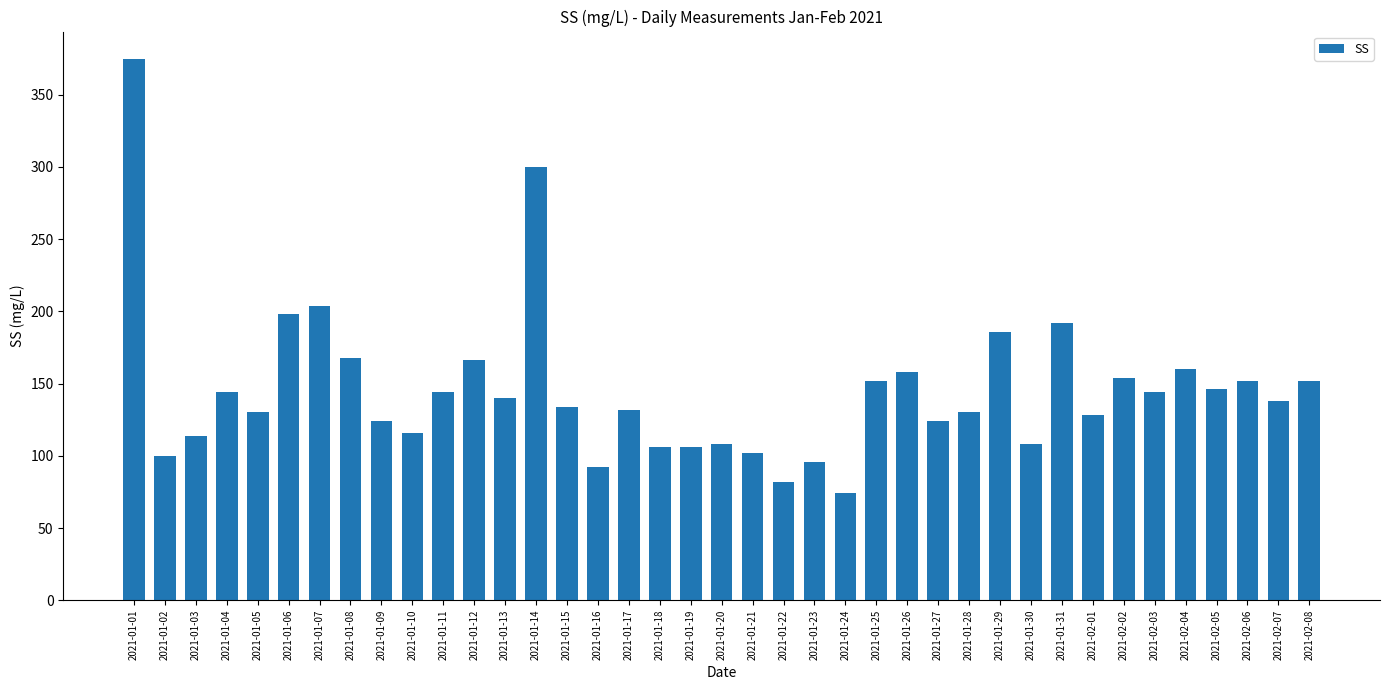

What is the sum of all values?

5679